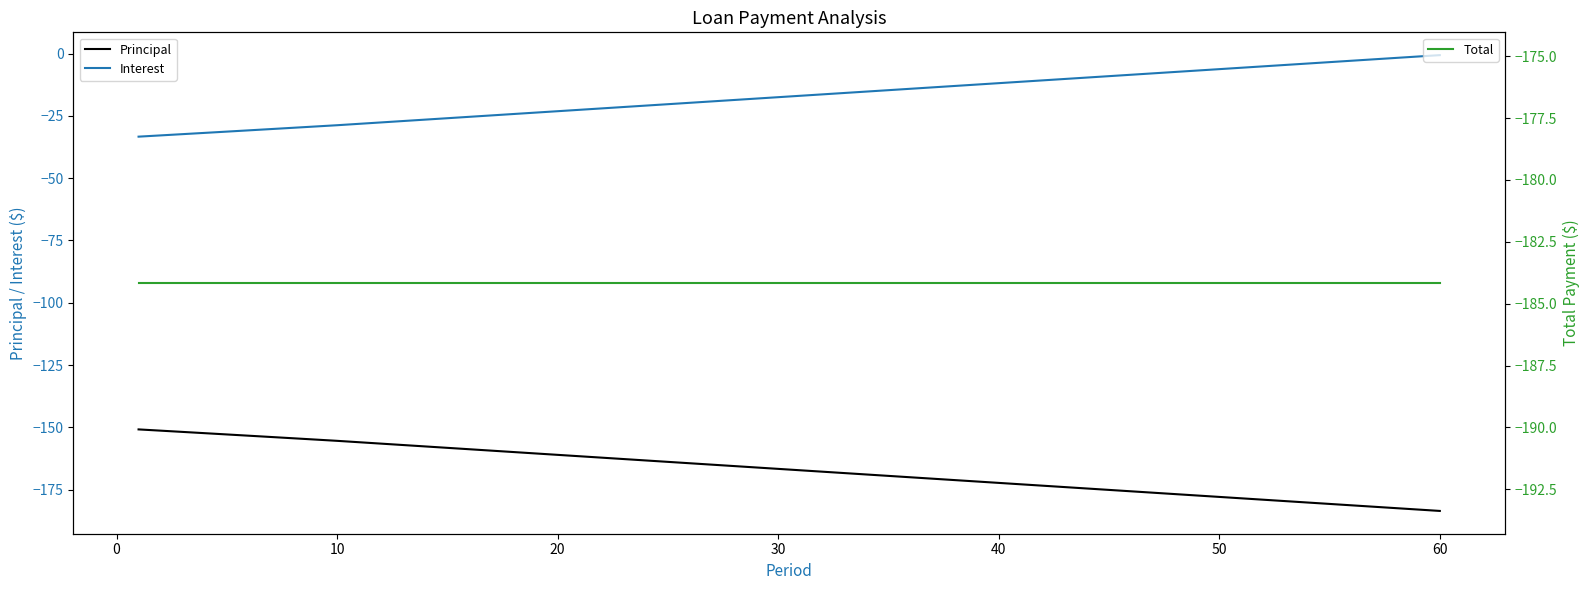

True or false: Interest and Principal cross at least once.

False